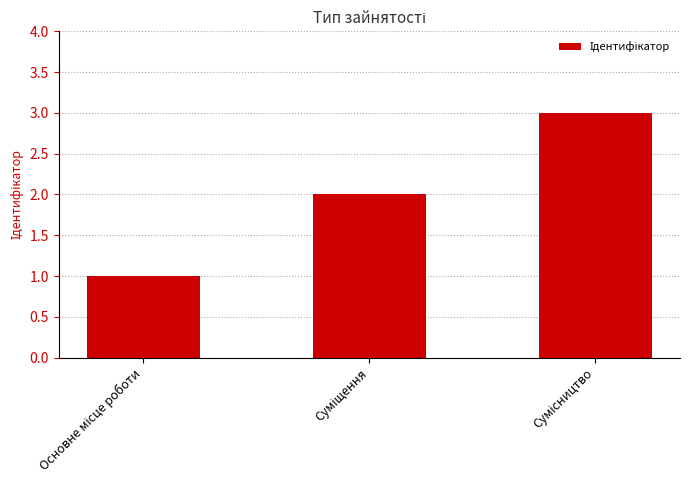

How many bars are there in total?

3